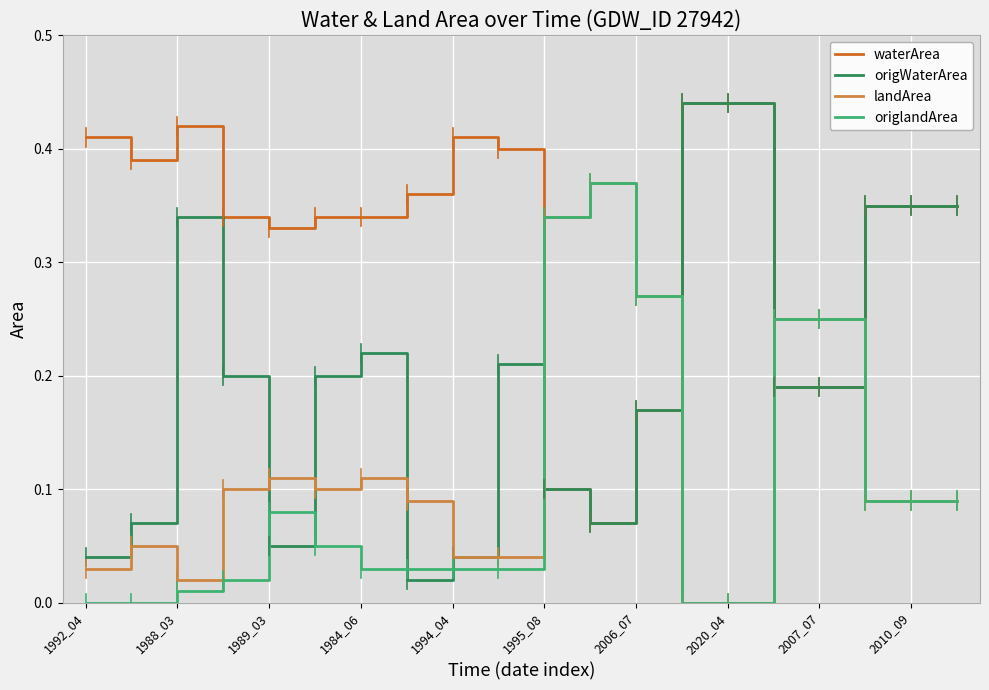

Which series has the largest range (max minus min)?

origWaterArea